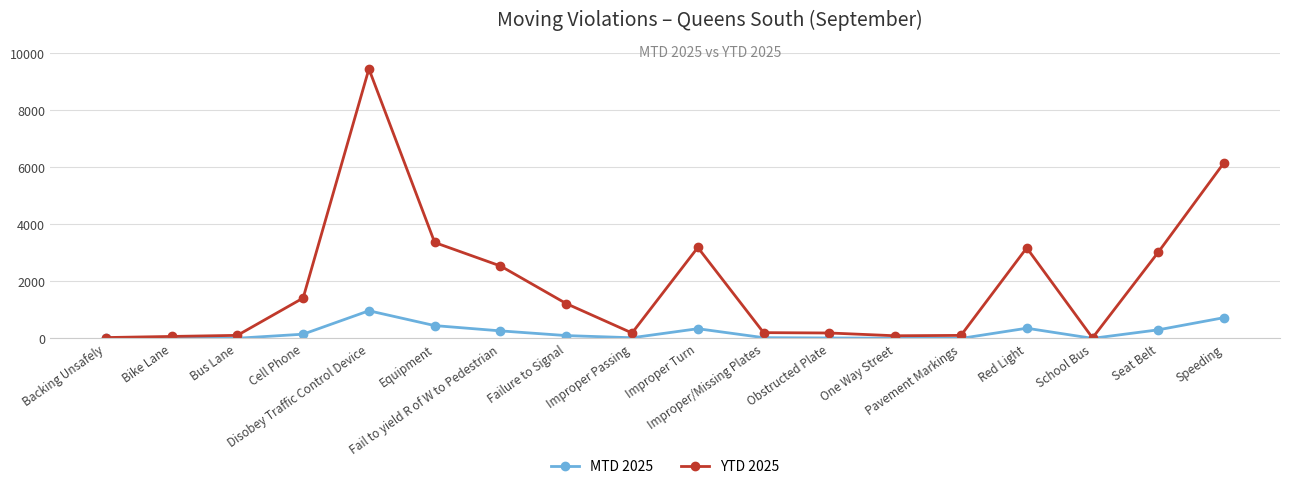

What is the difference between the highest and lowest values at Bus Lane?

101